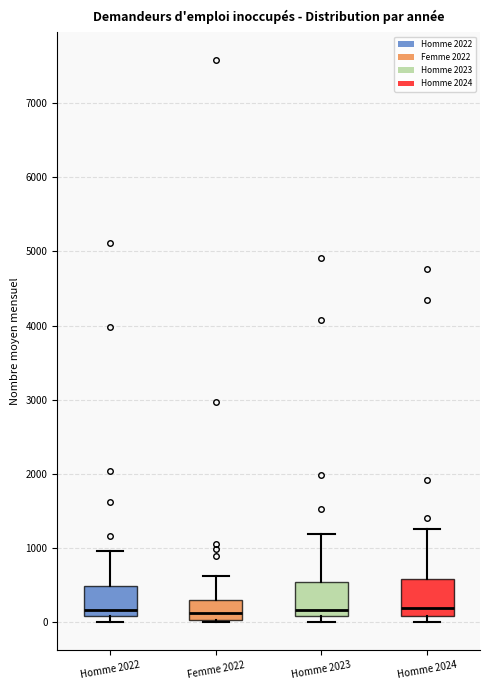

Where is the lower edge of the box for Homme 2023 on the y-axis? The values are not printed on the chart, so give them approximately, as read against the axis.

100